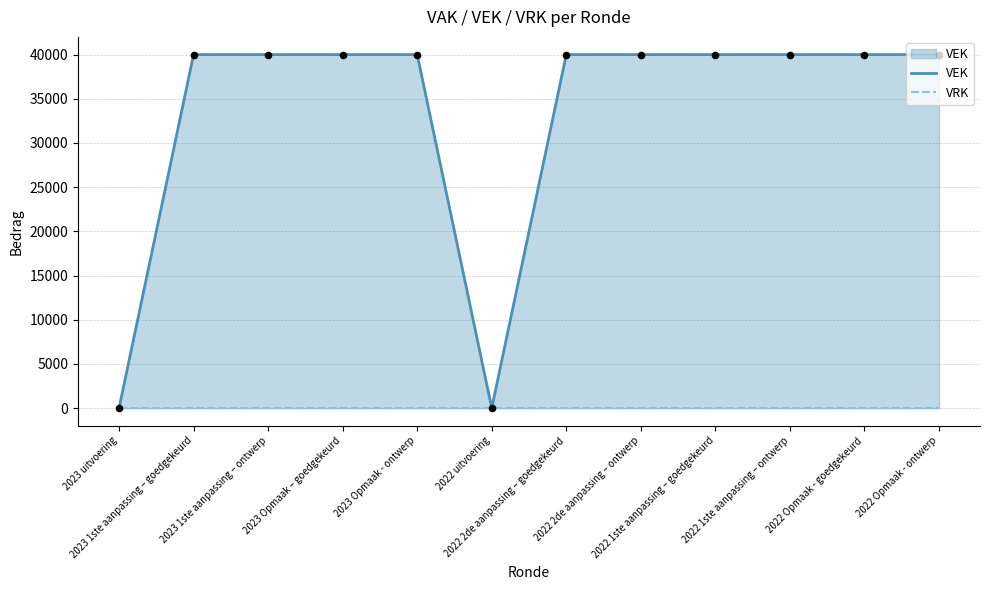

What is the total value across all series at 2022 1ste aanpassing – goedgekeurd?

40000